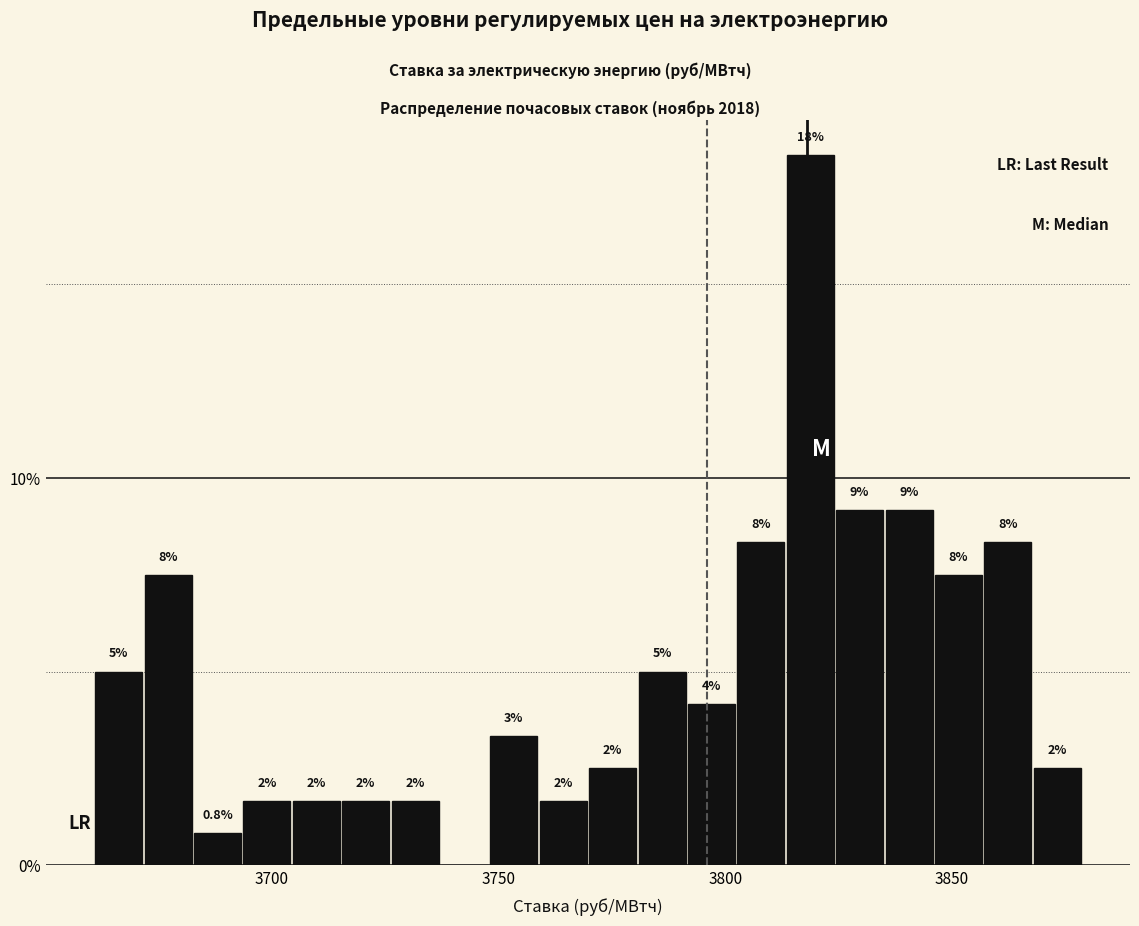

Around what value on the x-axis is the tallest bar? Give the approximate position of its centre, as read against the axis.

3820